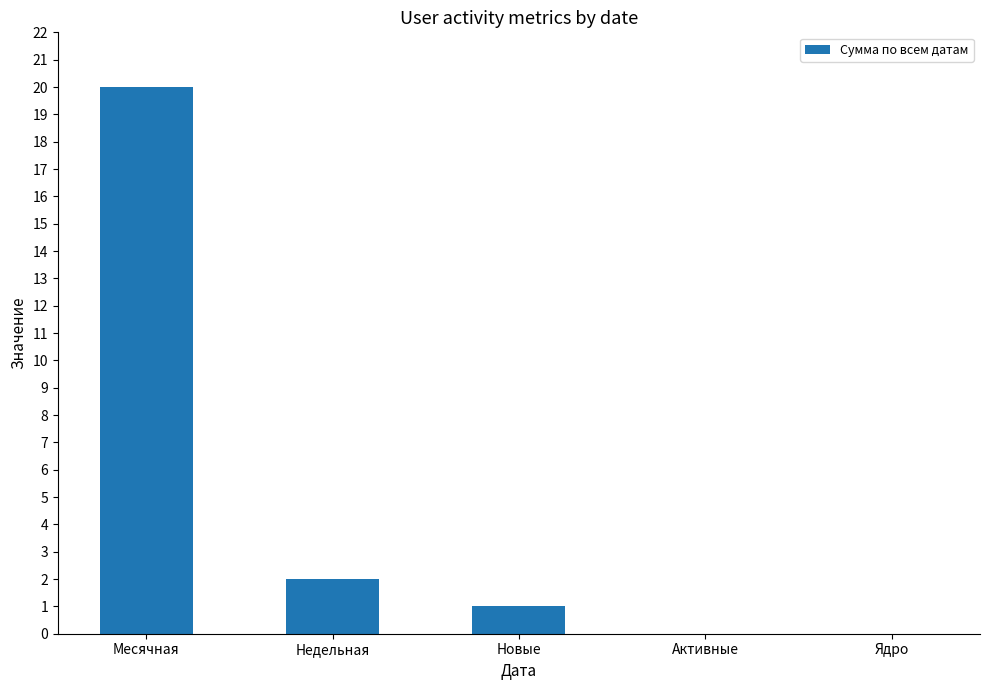

What is the maximum value shown in the chart?

20